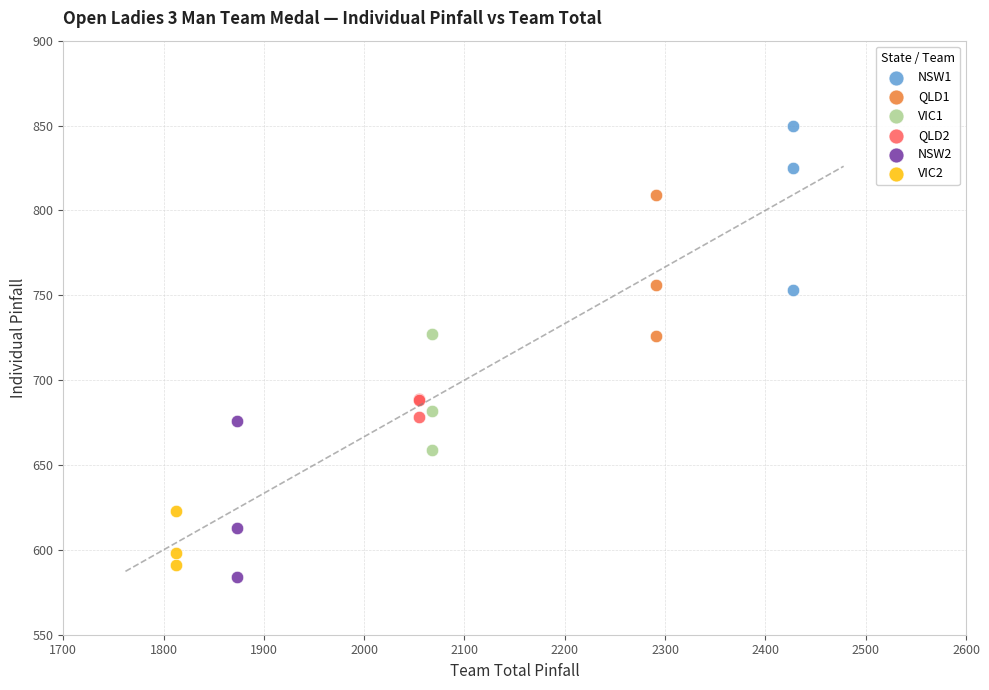

Which series contains the highest Y value?

NSW1